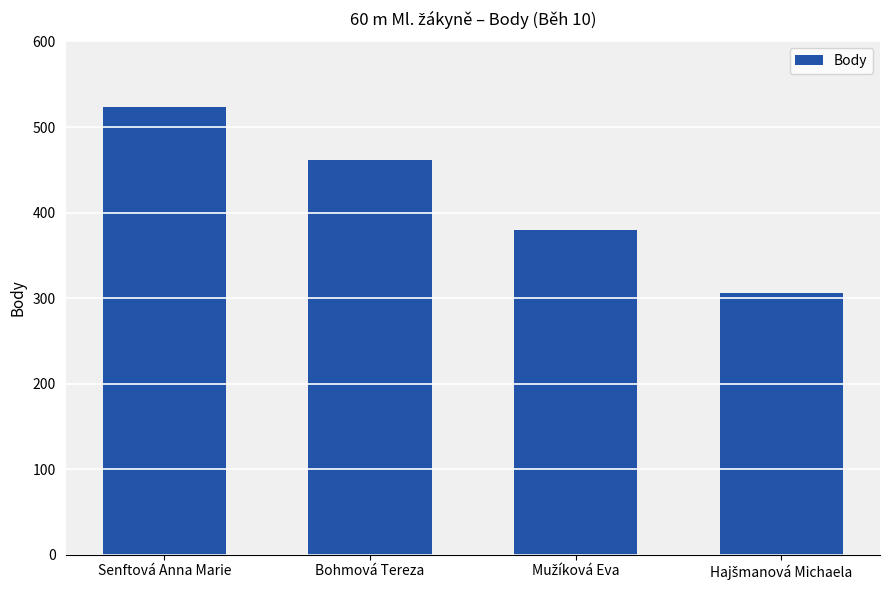

Reading right to left, what are all the values shown in this chart?

306	380	461	523